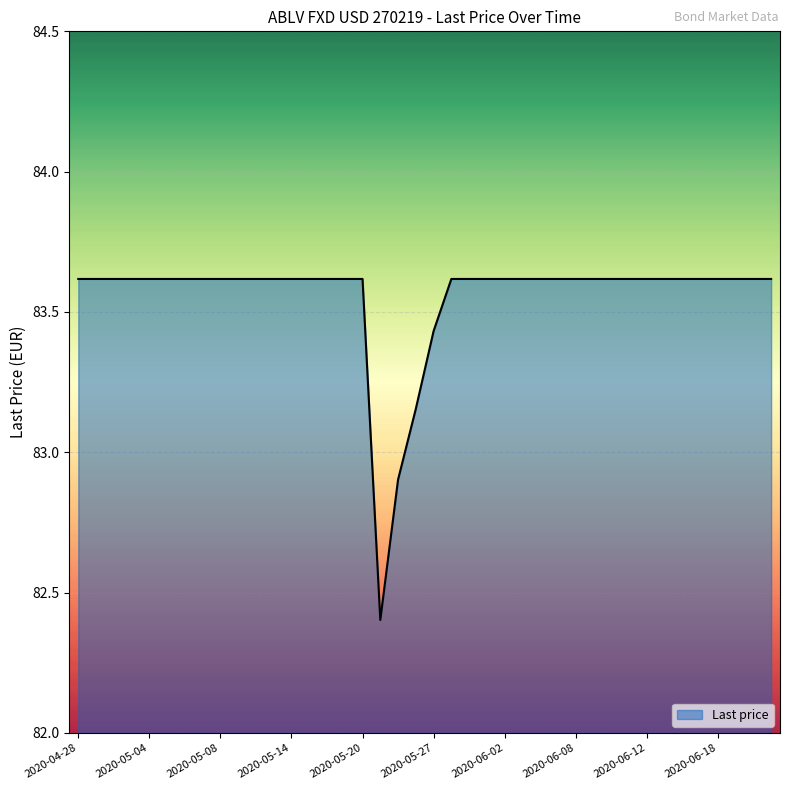

What is the difference between the maximum and minimum values?

1.2